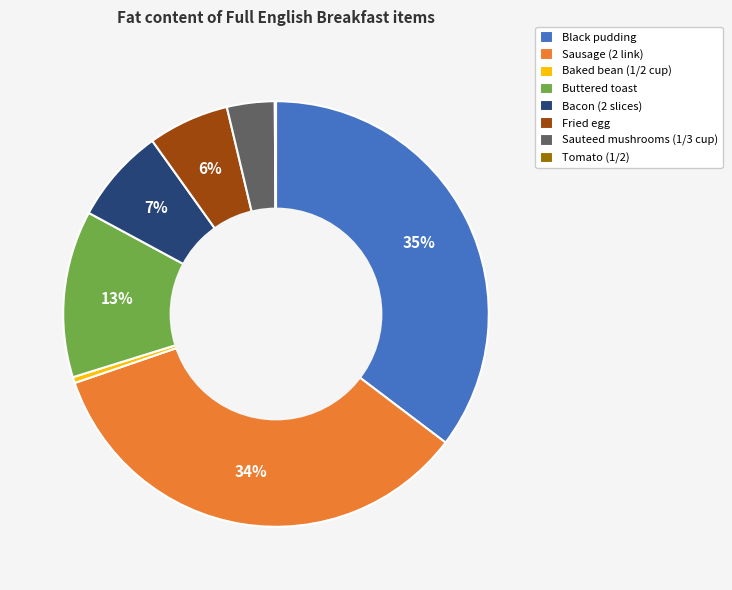

What percentage is the Sauteed mushrooms (1/3 cup) slice, to the nearest percent?

4%